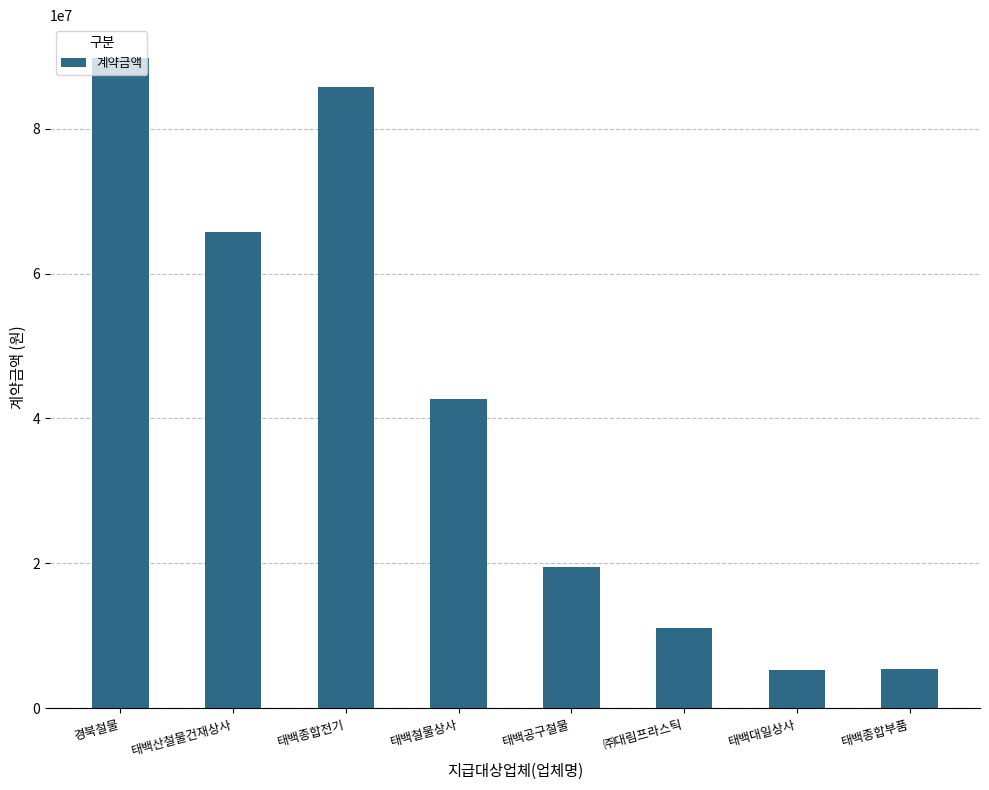

What is the label of the 3rd bar from the right?

㈜대림프라스틱